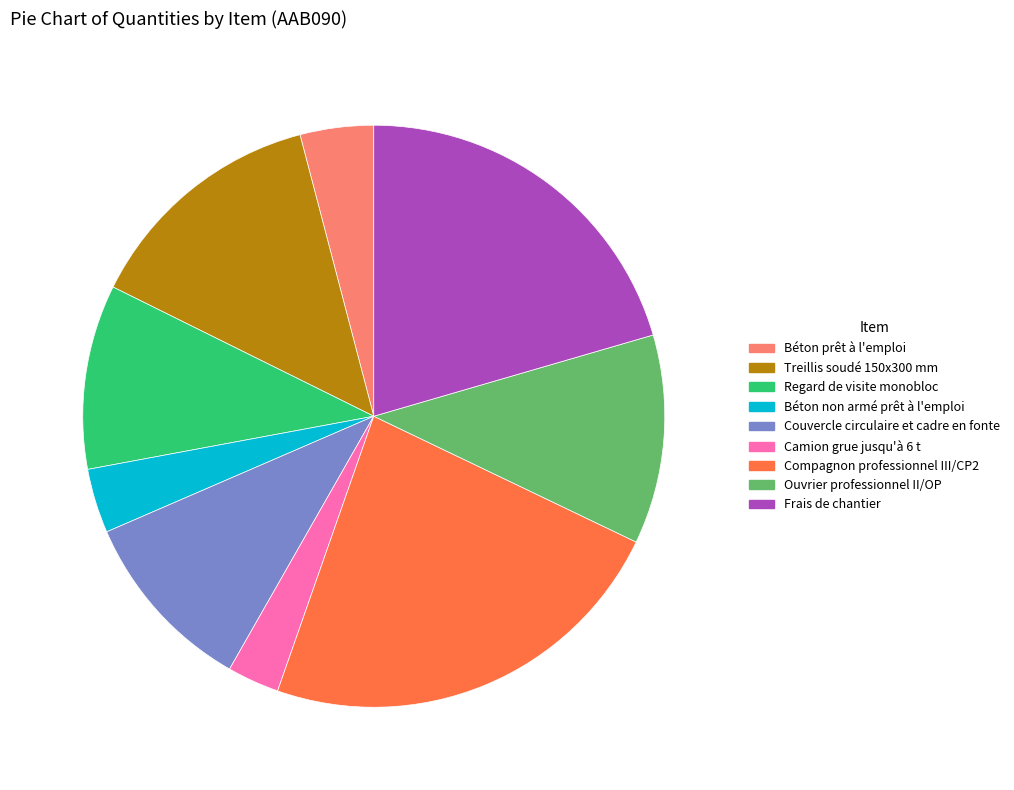

How many segments does this pie chart have?

9